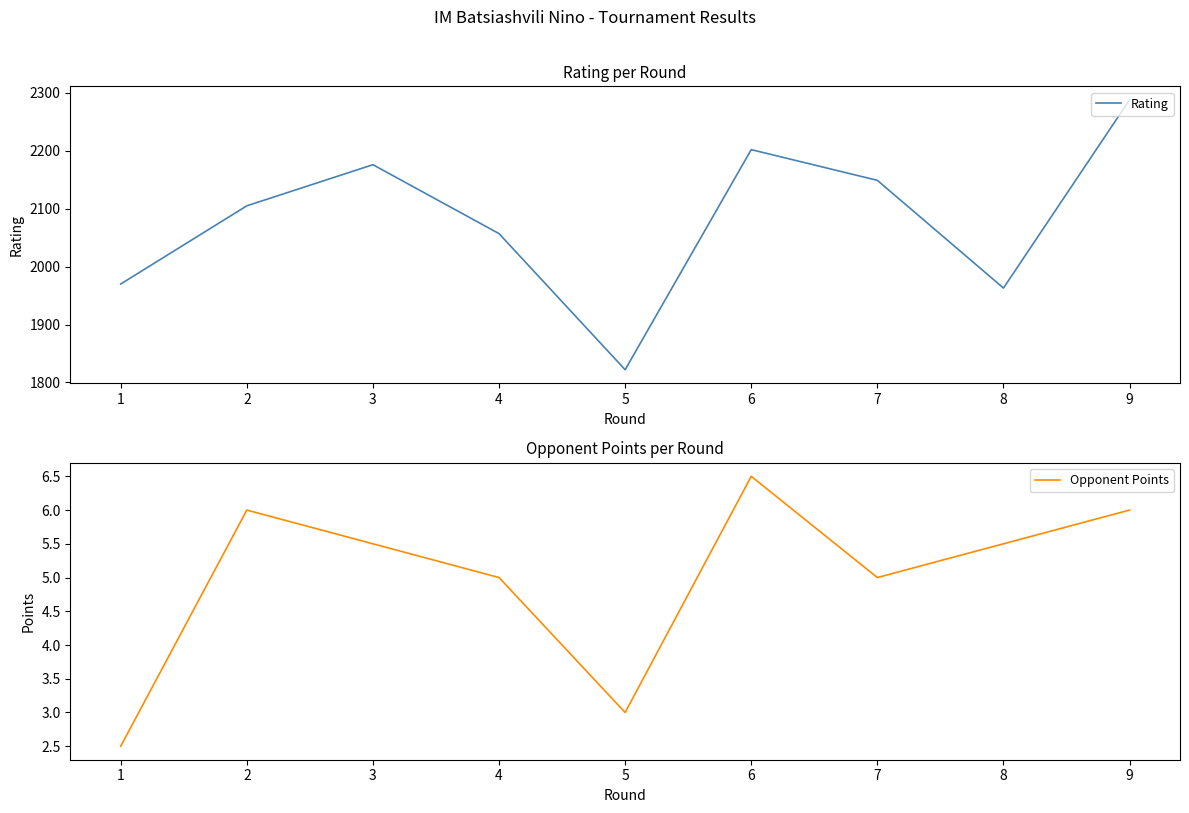

List the series in order of their peak value, lowest first.

Opponent Points, Rating